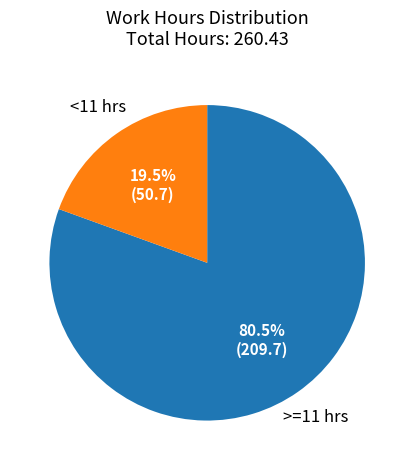

Does any single category account for the majority?

Yes